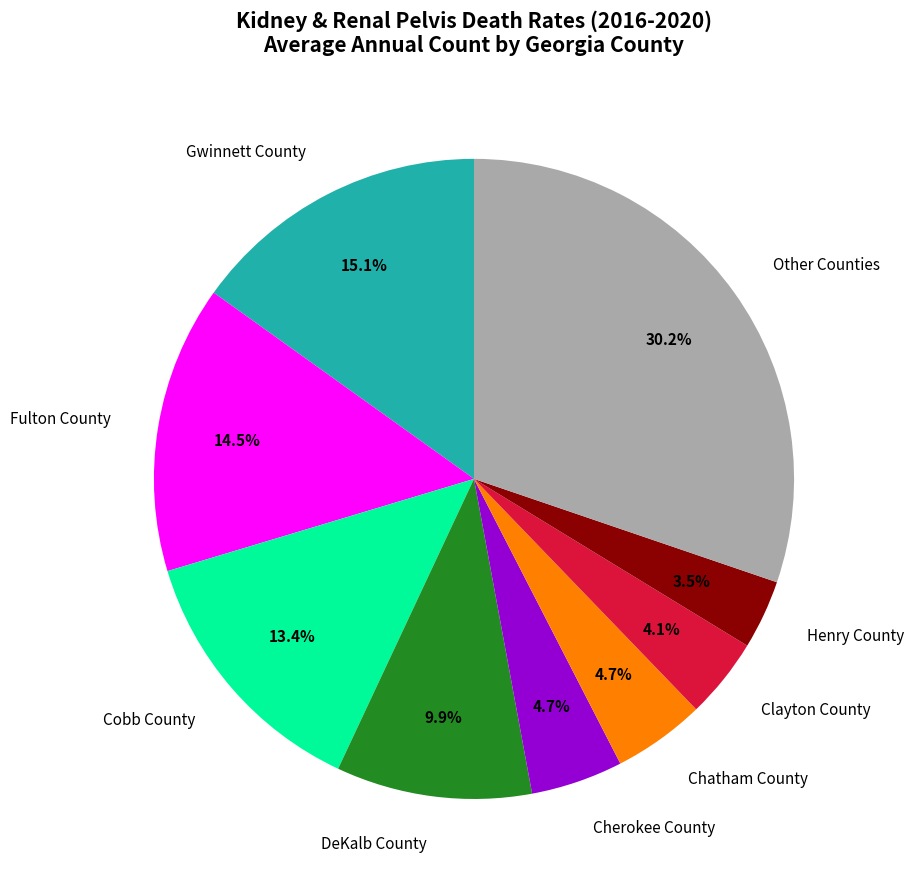

Count the number of slices in the pie.

9